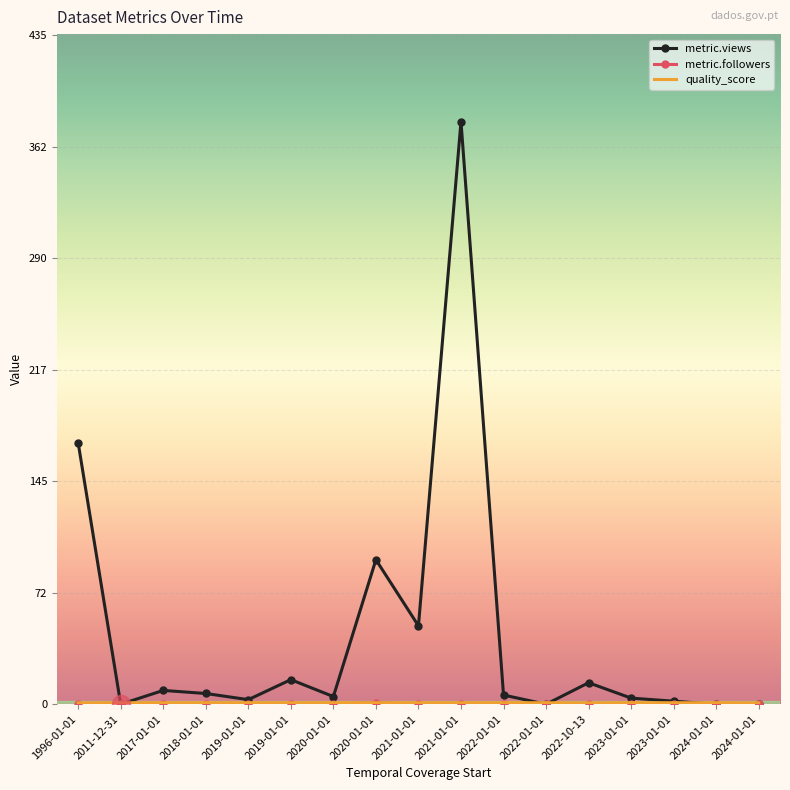

What is the greatest value displayed?

379.0